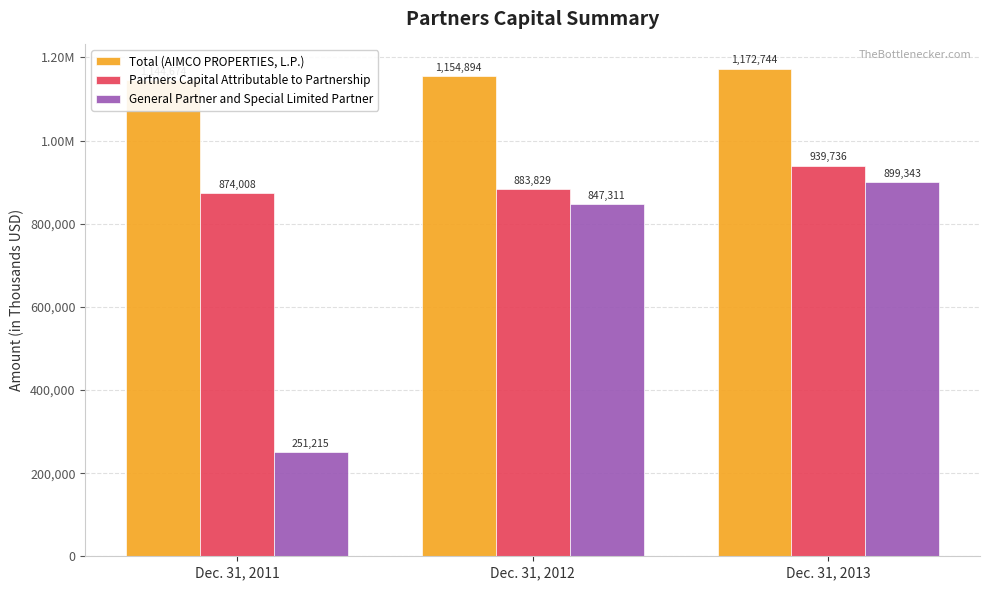

Rank the series at Dec. 31, 2012 from lowest to highest value.

General Partner and Special Limited Partner, Partners Capital Attributable to Partnership, Total (AIMCO PROPERTIES, L.P.)